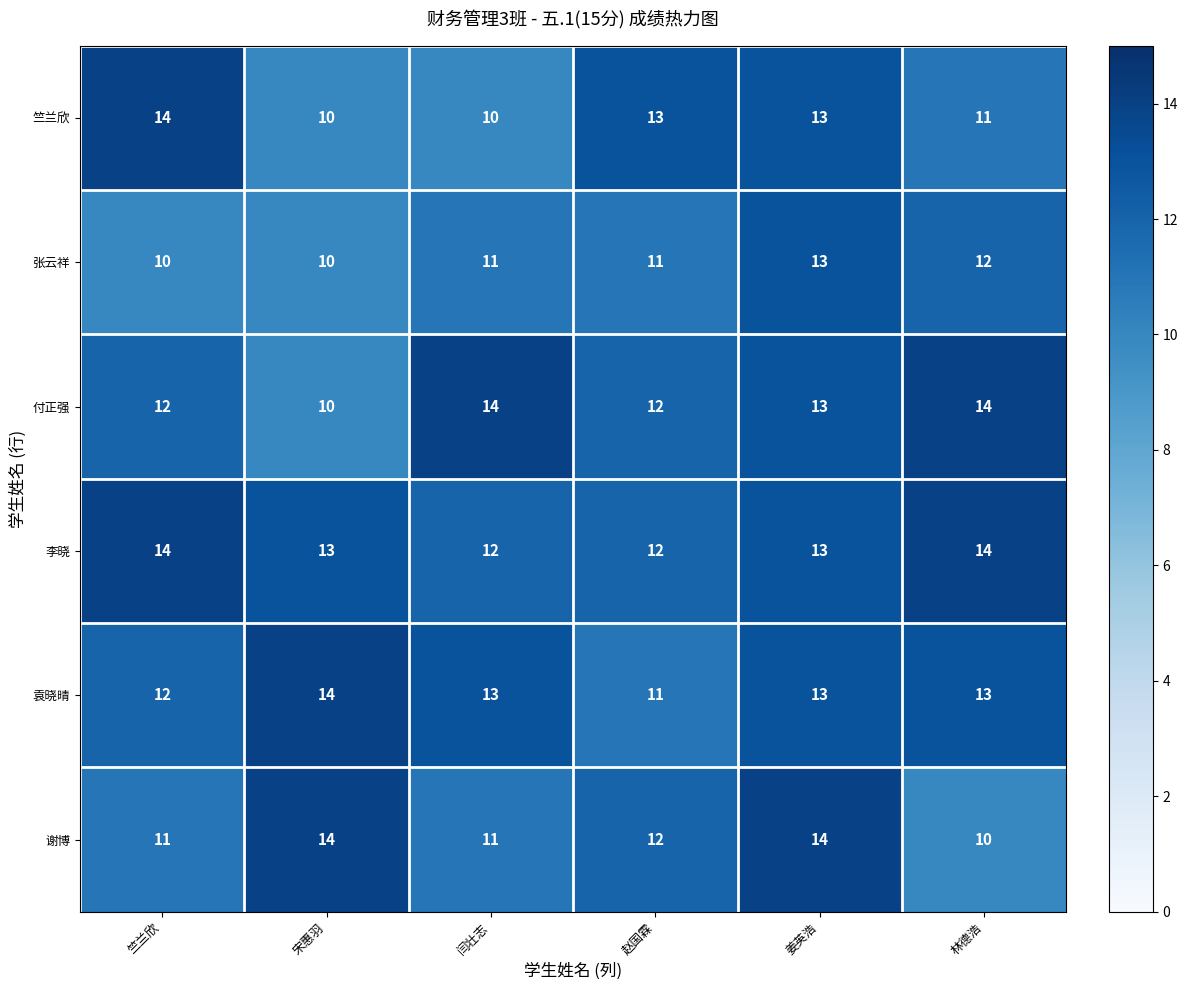

What is the difference between the maximum and minimum values in the 付正强 series?

4